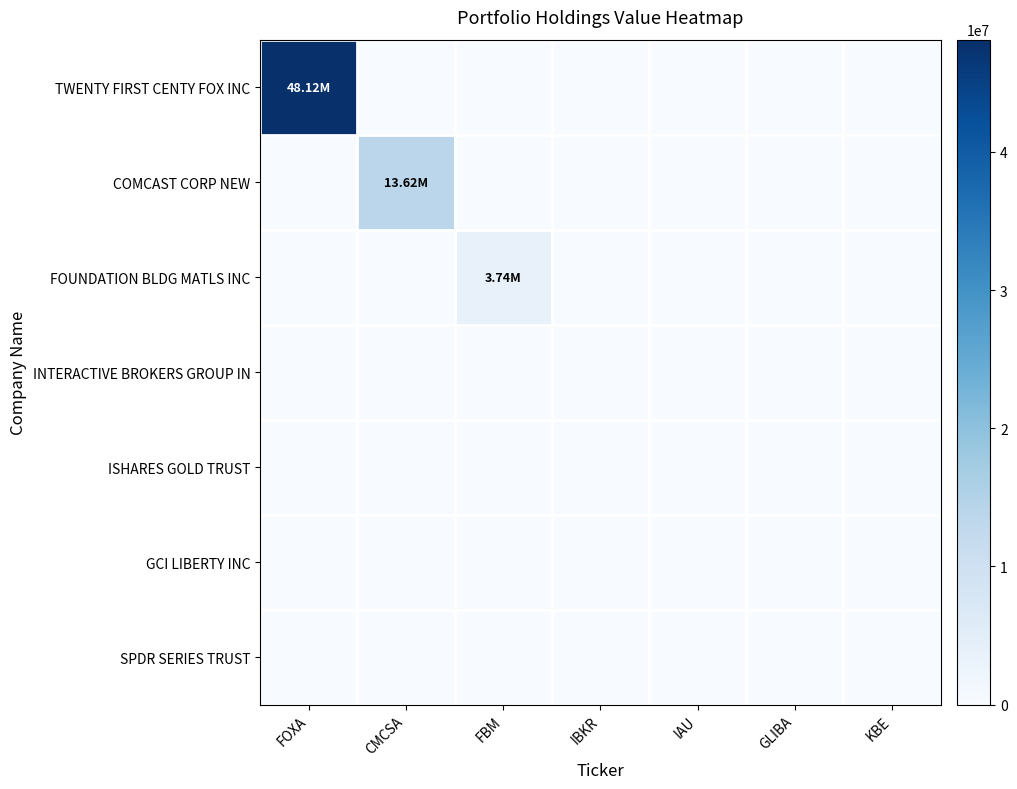

Rank the series by their maximum value, from highest to lowest.

TWENTY FIRST CENTY FOX INC, COMCAST CORP NEW, FOUNDATION BLDG MATLS INC, INTERACTIVE BROKERS GROUP IN, ISHARES GOLD TRUST, GCI LIBERTY INC, SPDR SERIES TRUST